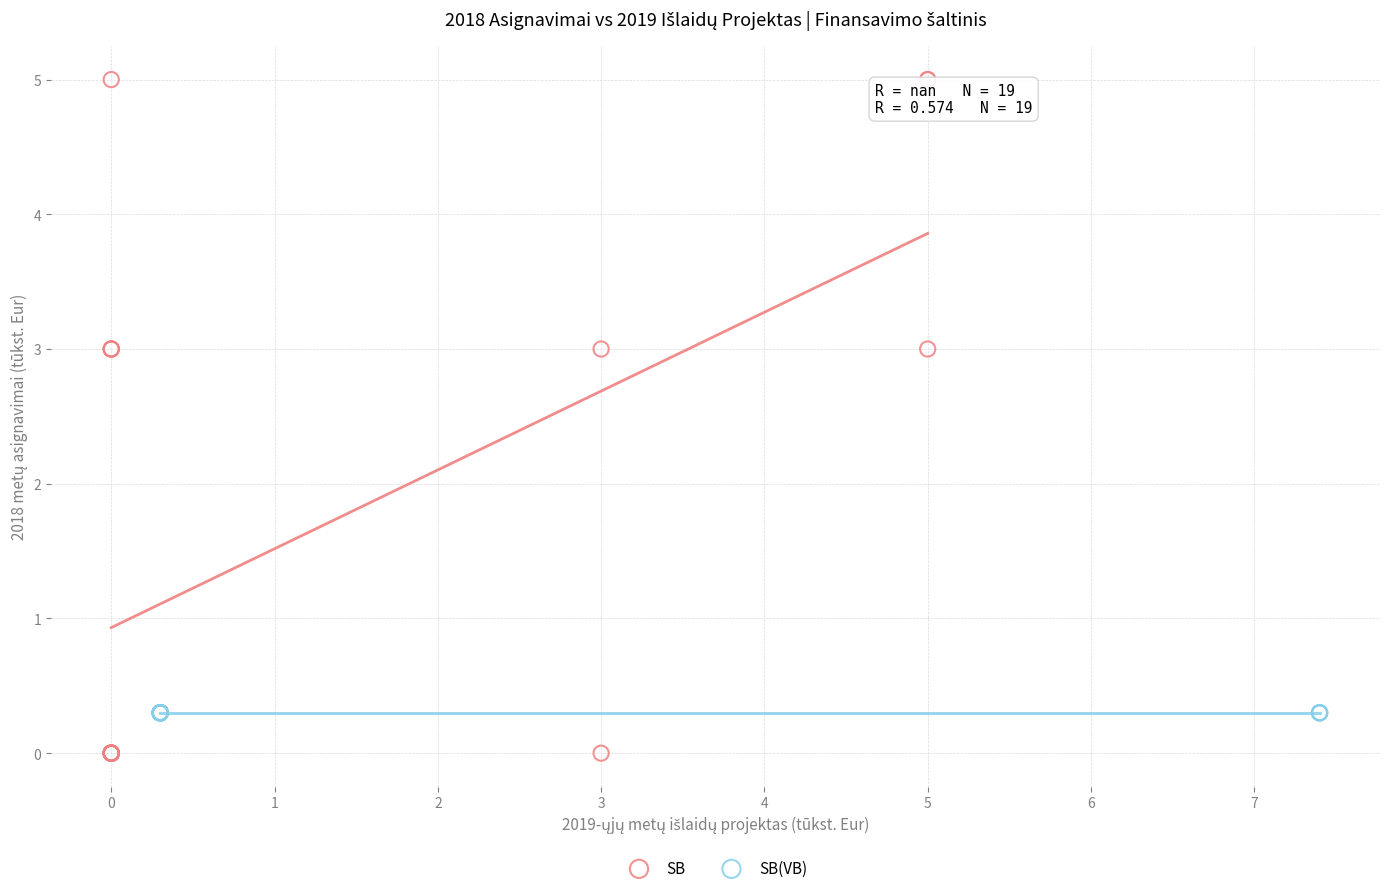

Which series contains the lowest Y value?

SB